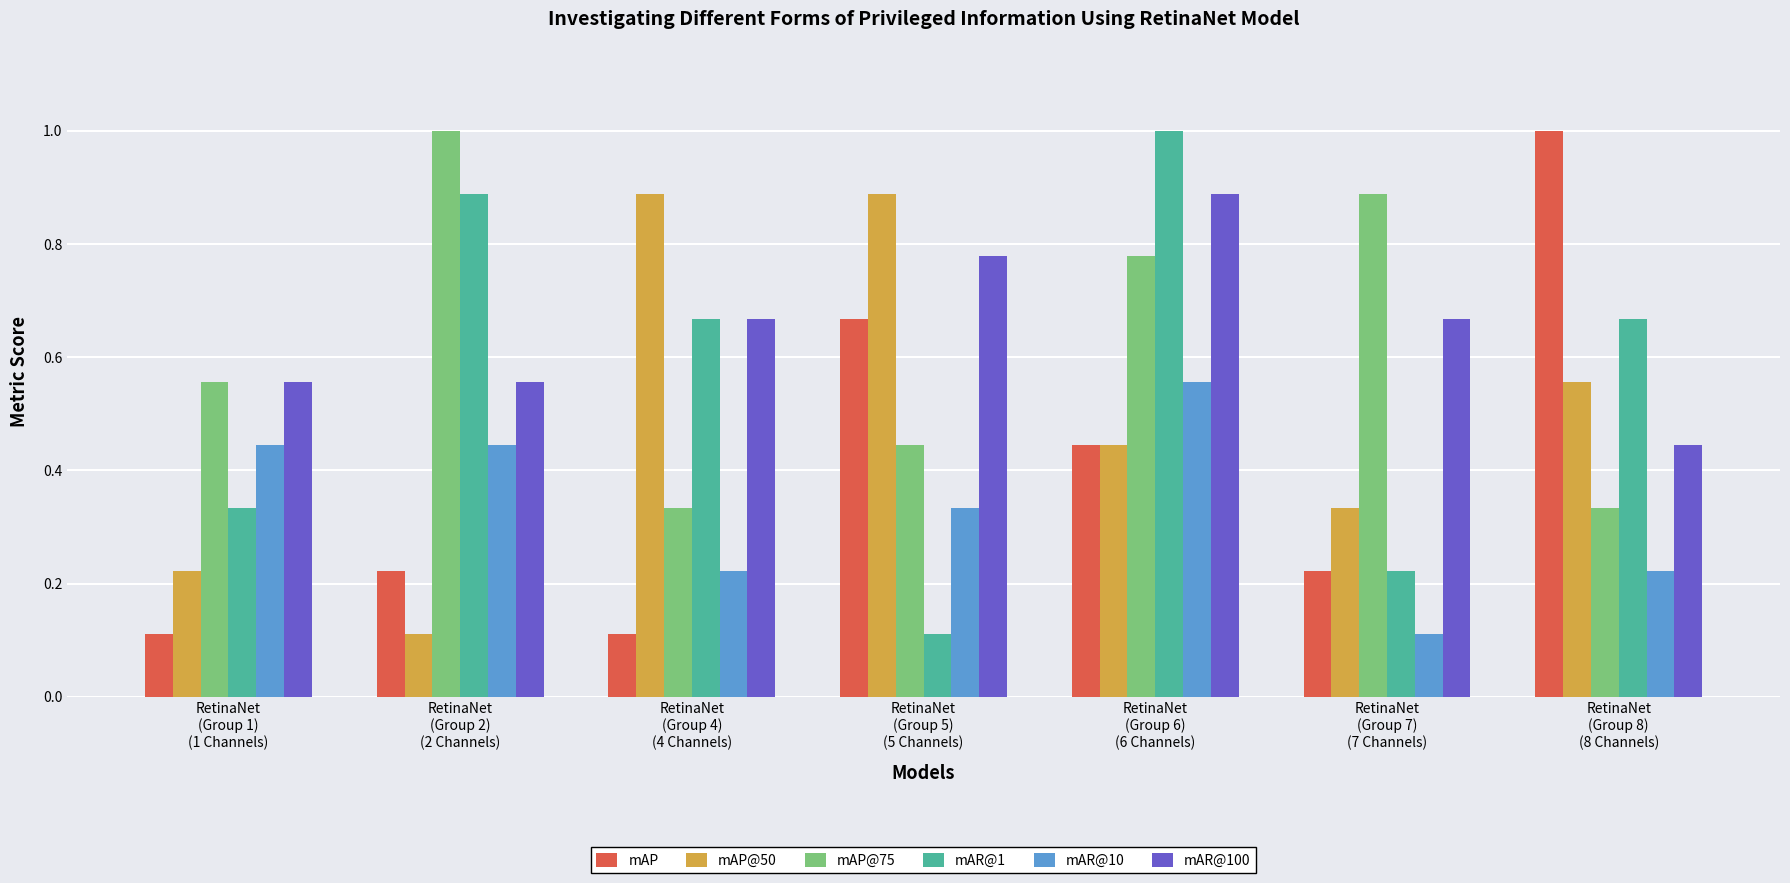

What is the sum of all mAP@50 values?

3.4